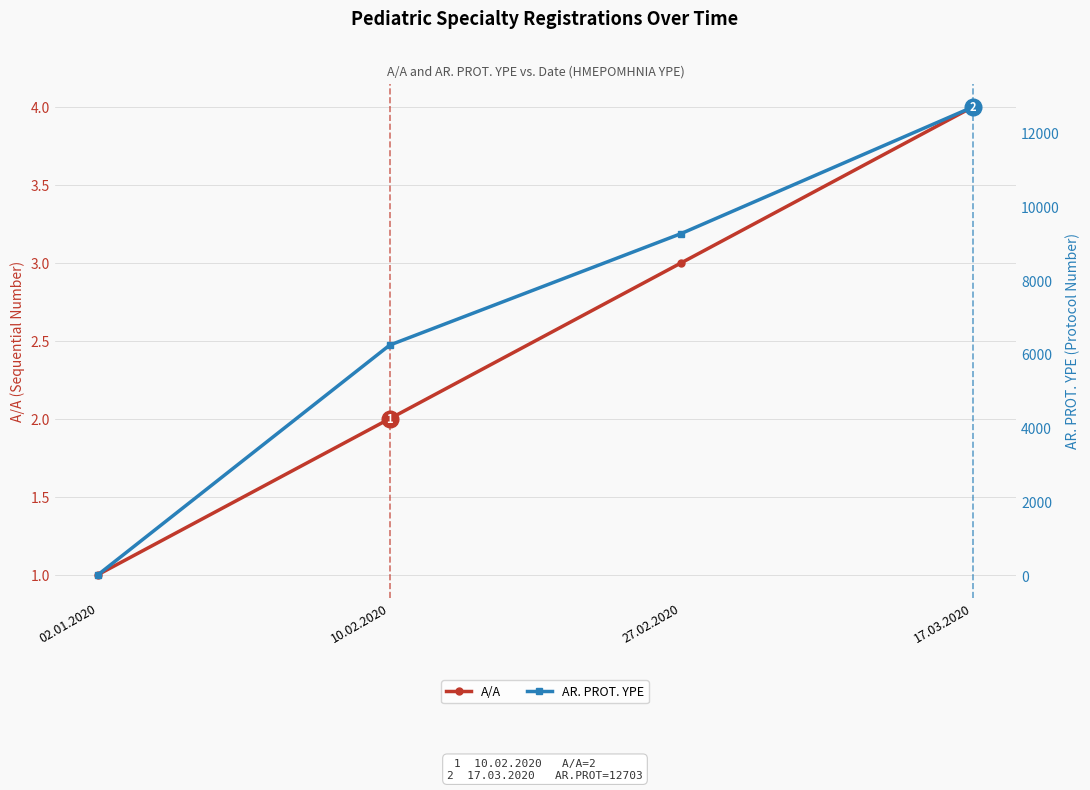

What are all the series names shown in the legend?

A/A, AR. PROT. YPE